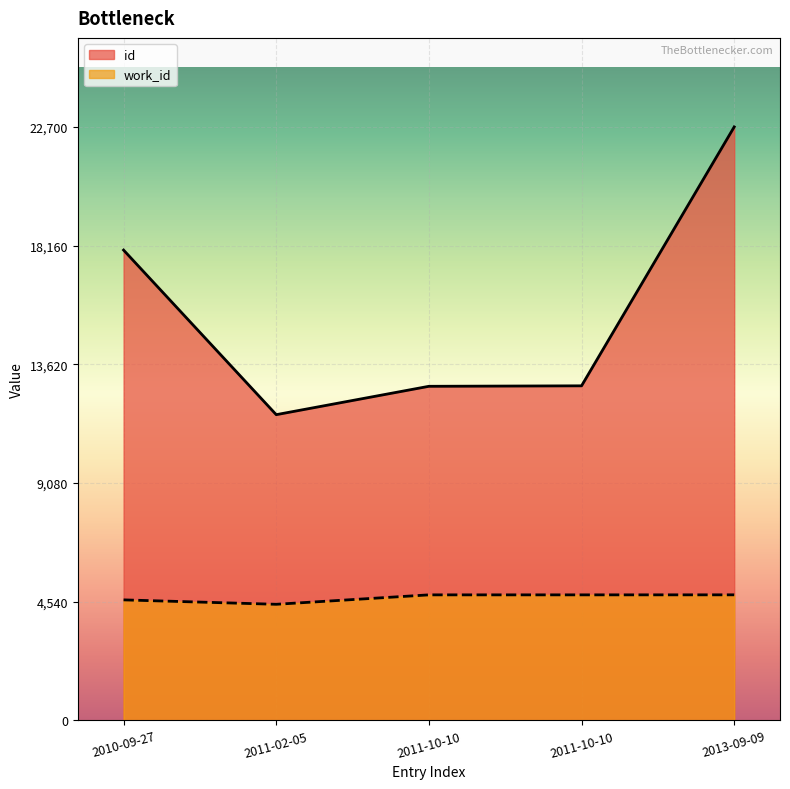

True or false: id and work_id cross at least once.

False